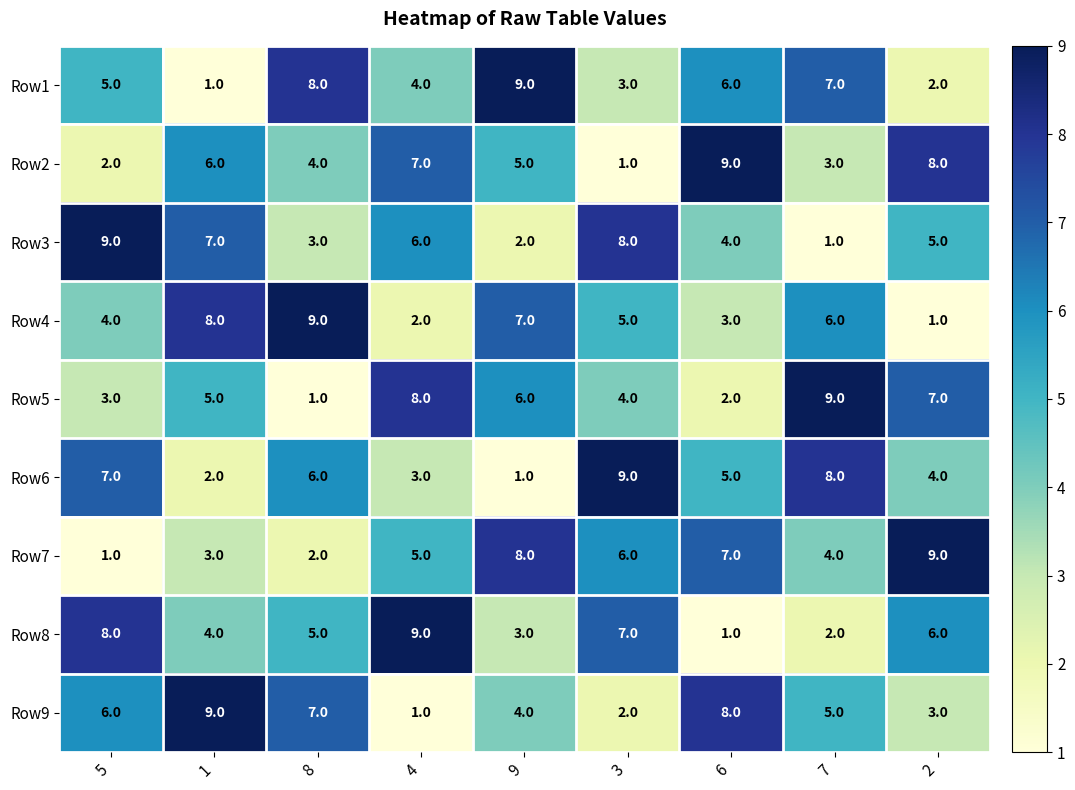

At how many categories does at least one series exceed 1?

9